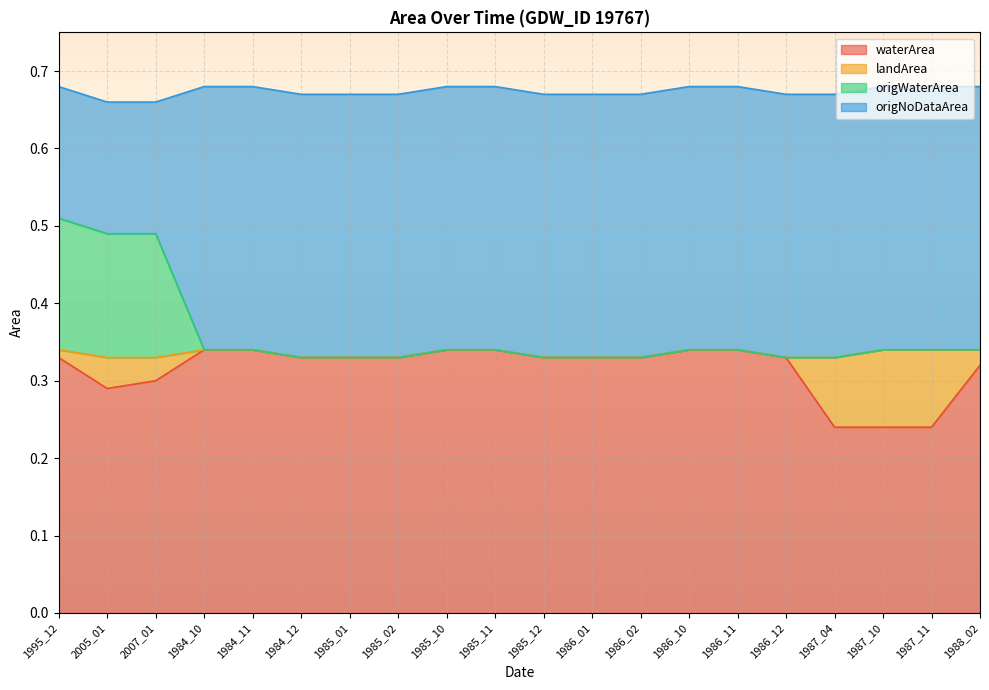

The waterArea series shows 0.1 at 1987_10. True or false?

False